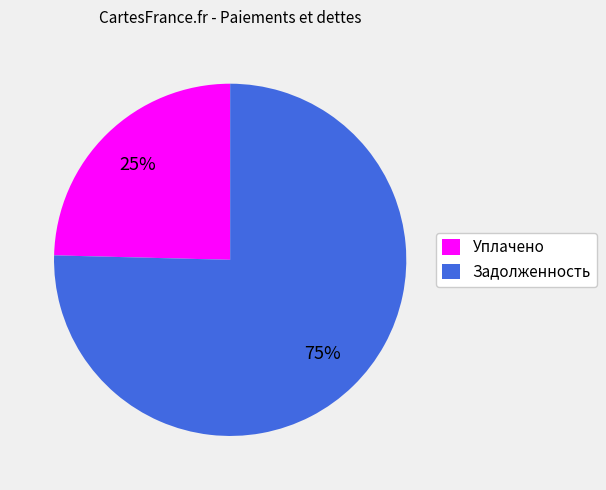

Which category has the smallest portion of the pie?

Уплачено